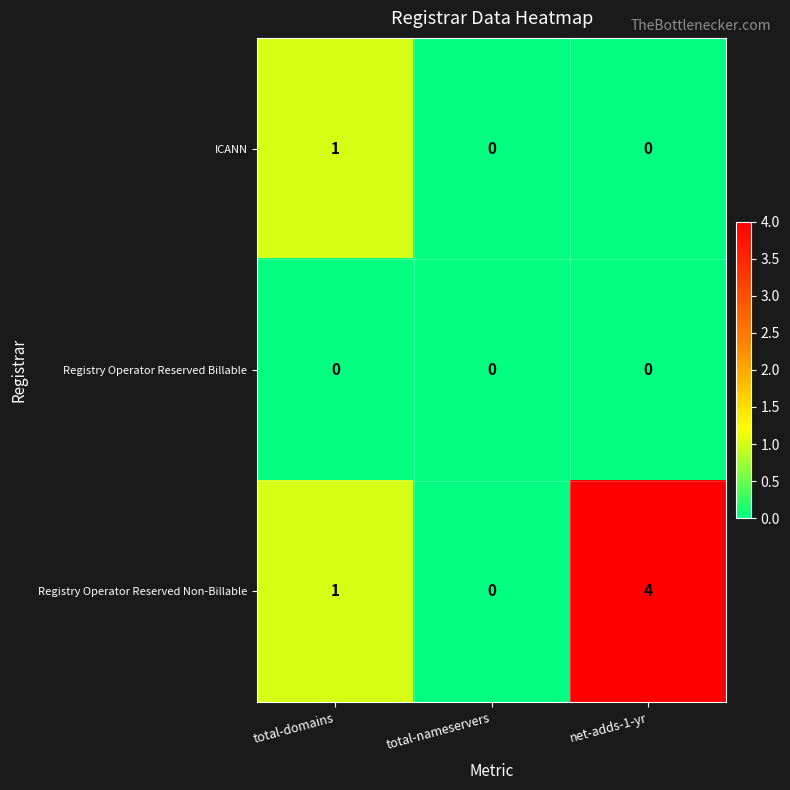

Which series has the largest range (max minus min)?

Registry Operator Reserved Non-Billable